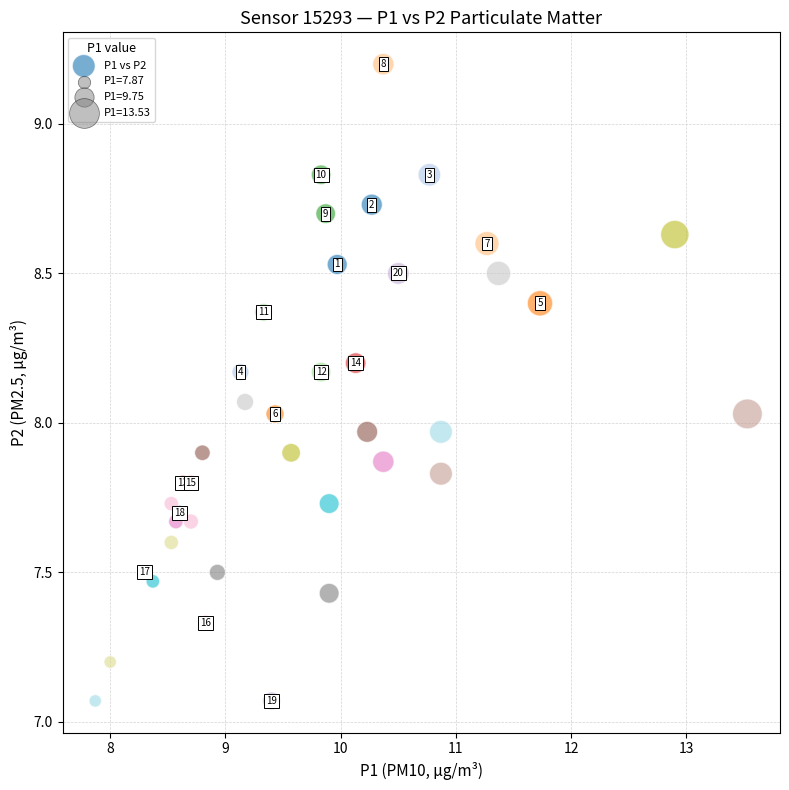

What is the range of Y values (max minus min)?

2.1